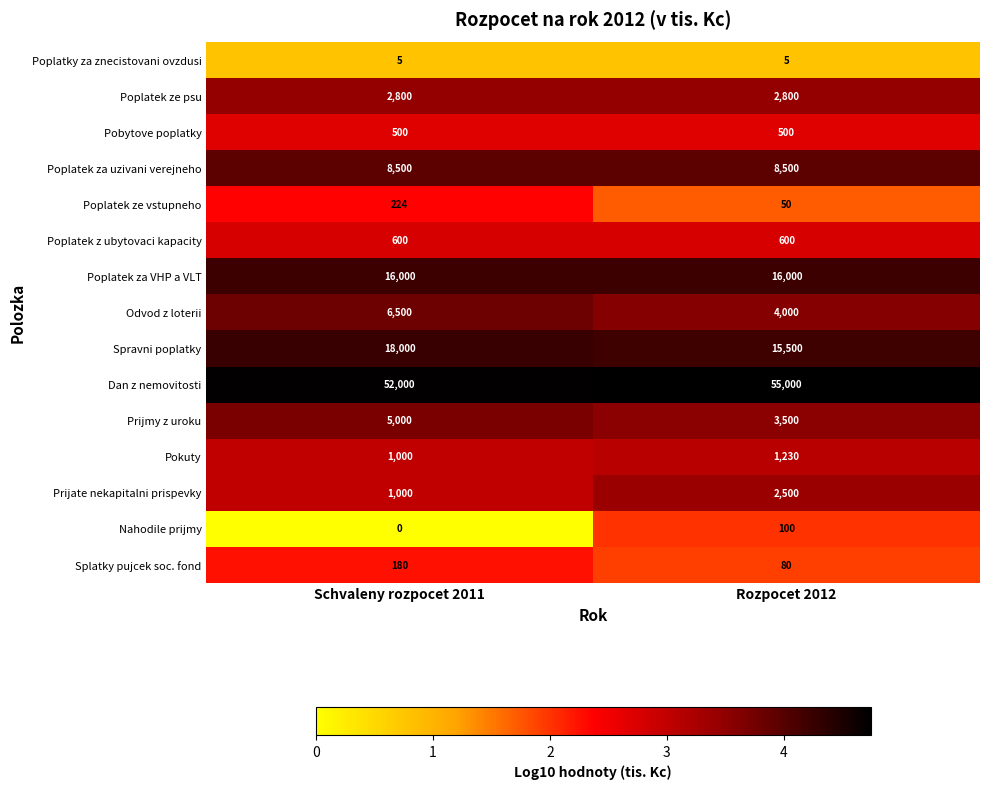

Reading left to right, list all the values displayed in this chart.

Poplatky za znecistovani ovzdusi: Schvaleny rozpocet 2011=5	Rozpocet 2012=5
Poplatek ze psu: Schvaleny rozpocet 2011=2800	Rozpocet 2012=2800
Pobytove poplatky: Schvaleny rozpocet 2011=500	Rozpocet 2012=500
Poplatek za uzivani verejneho: Schvaleny rozpocet 2011=8500	Rozpocet 2012=8500
Poplatek ze vstupneho: Schvaleny rozpocet 2011=224	Rozpocet 2012=50
Poplatek z ubytovaci kapacity: Schvaleny rozpocet 2011=600	Rozpocet 2012=600
Poplatek za VHP a VLT: Schvaleny rozpocet 2011=16000	Rozpocet 2012=16000
Odvod z loterii: Schvaleny rozpocet 2011=6500	Rozpocet 2012=4000
Spravni poplatky: Schvaleny rozpocet 2011=18000	Rozpocet 2012=15500
Dan z nemovitosti: Schvaleny rozpocet 2011=52000	Rozpocet 2012=55000
Prijmy z uroku: Schvaleny rozpocet 2011=5000	Rozpocet 2012=3500
Pokuty: Schvaleny rozpocet 2011=1000	Rozpocet 2012=1230
Prijate nekapitalni prispevky: Schvaleny rozpocet 2011=1000	Rozpocet 2012=2500
Nahodile prijmy: Schvaleny rozpocet 2011=0	Rozpocet 2012=100
Splatky pujcek soc. fond: Schvaleny rozpocet 2011=180	Rozpocet 2012=80